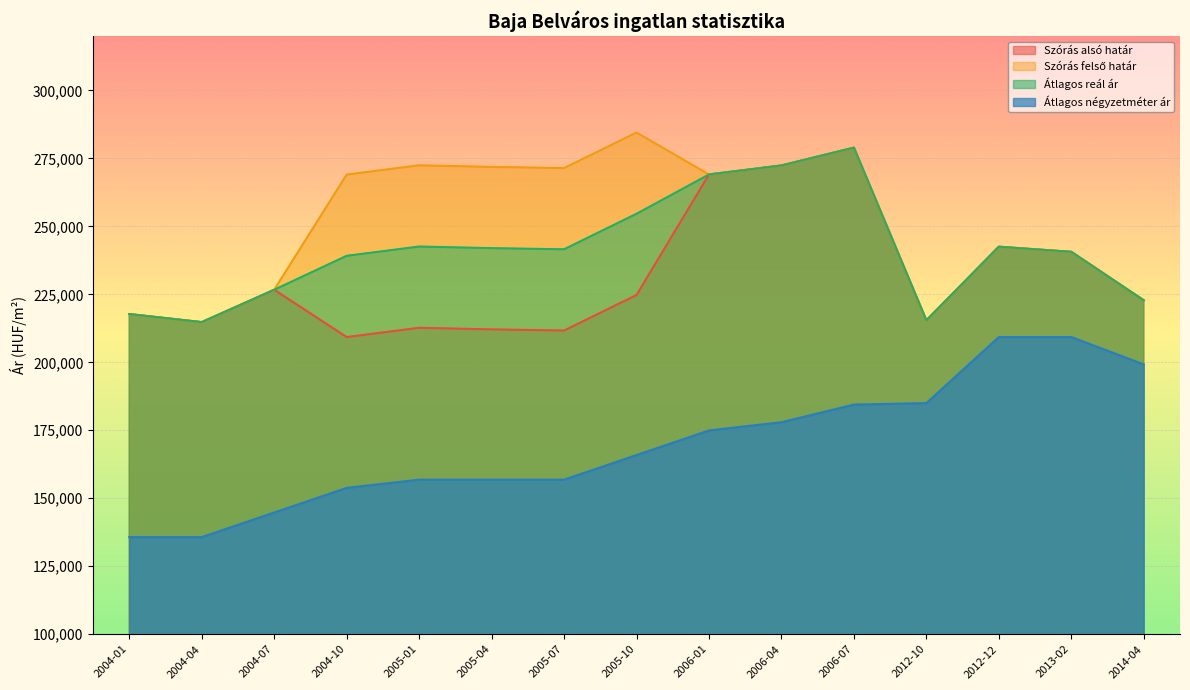

At which category is the sum across all series the highest?

2006-07